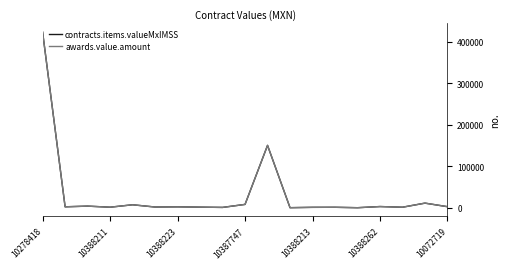

True or false: awards.value.amount and contracts.items.valueMxIMSS intersect in this chart.

False